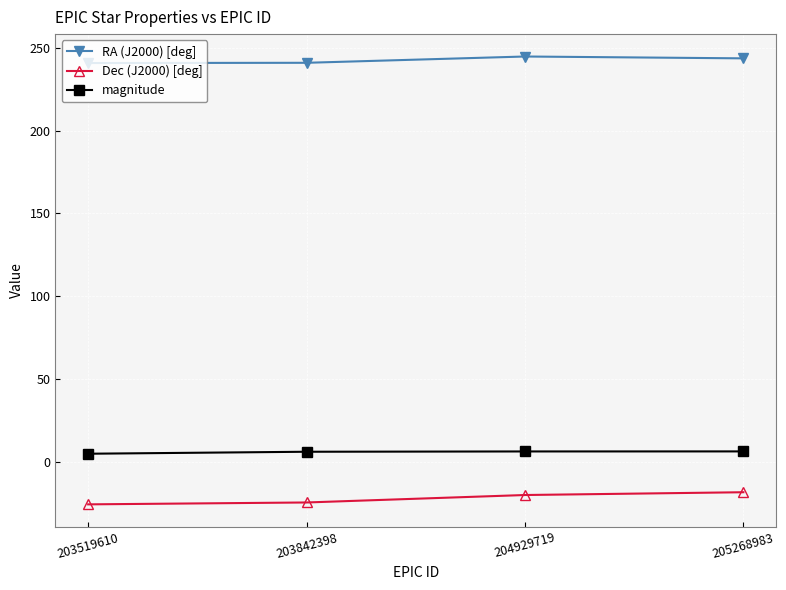

What is the smallest value displayed?

-25.9